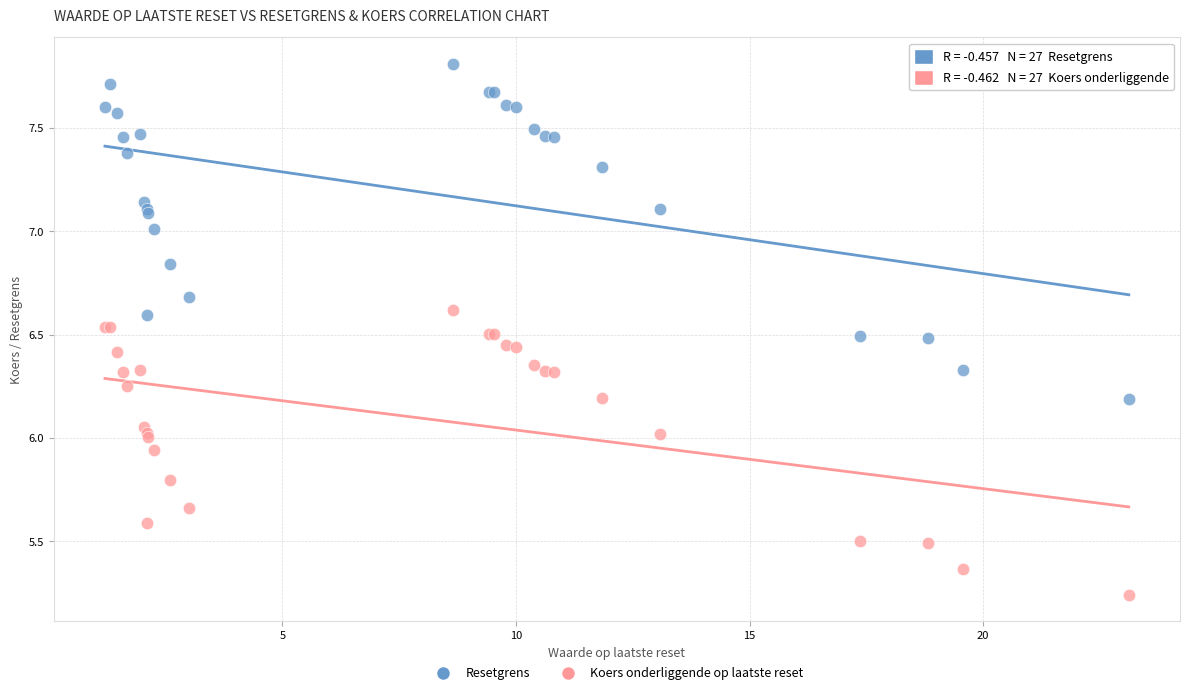

Which series has the largest Y range (max minus min)?

Resetgrens